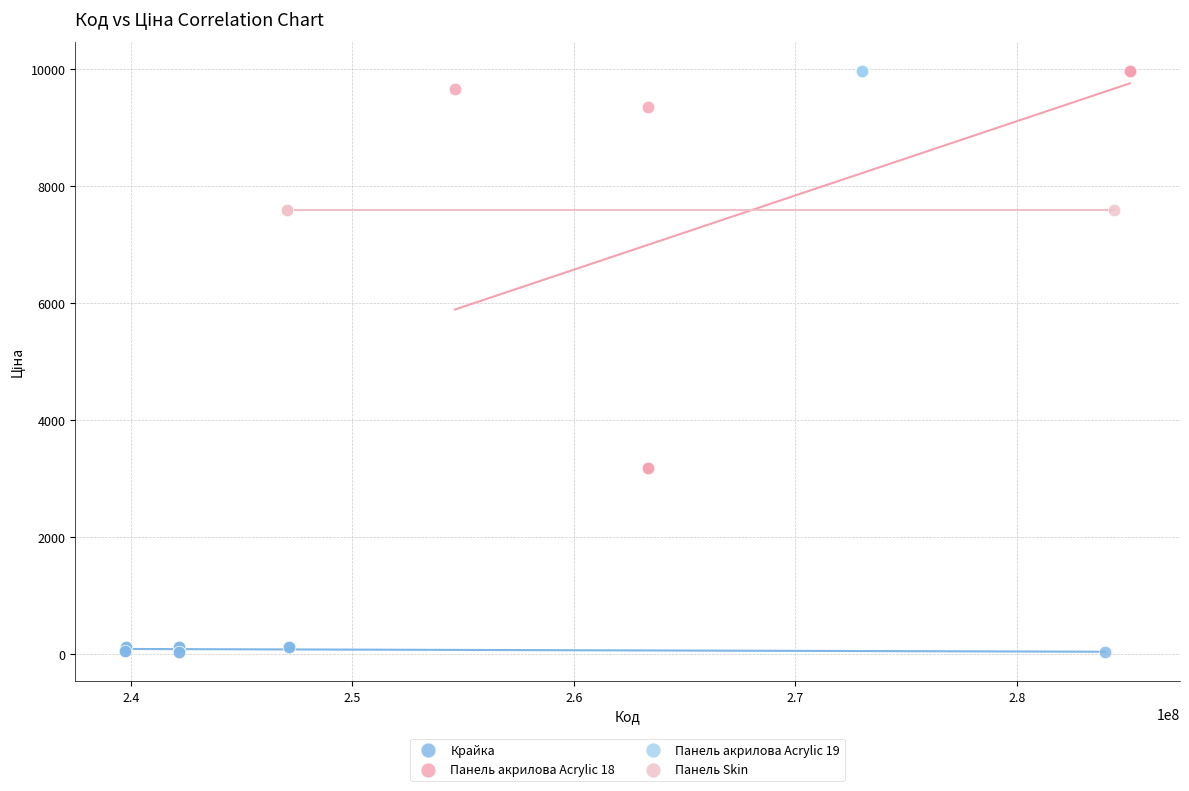

Which series contains the lowest Y value?

Крайка